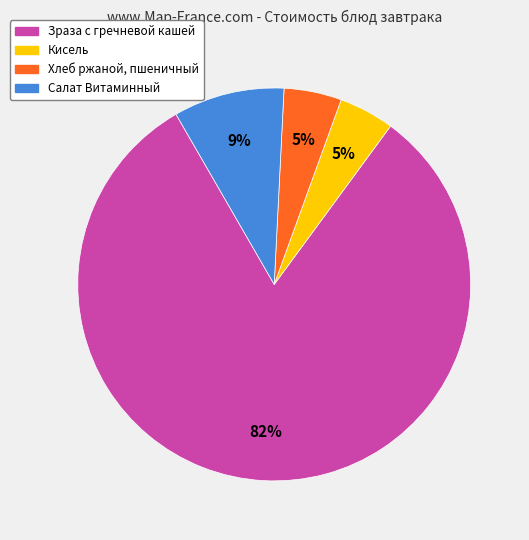

What is the majority slice?

Зраза с гречневой кашей